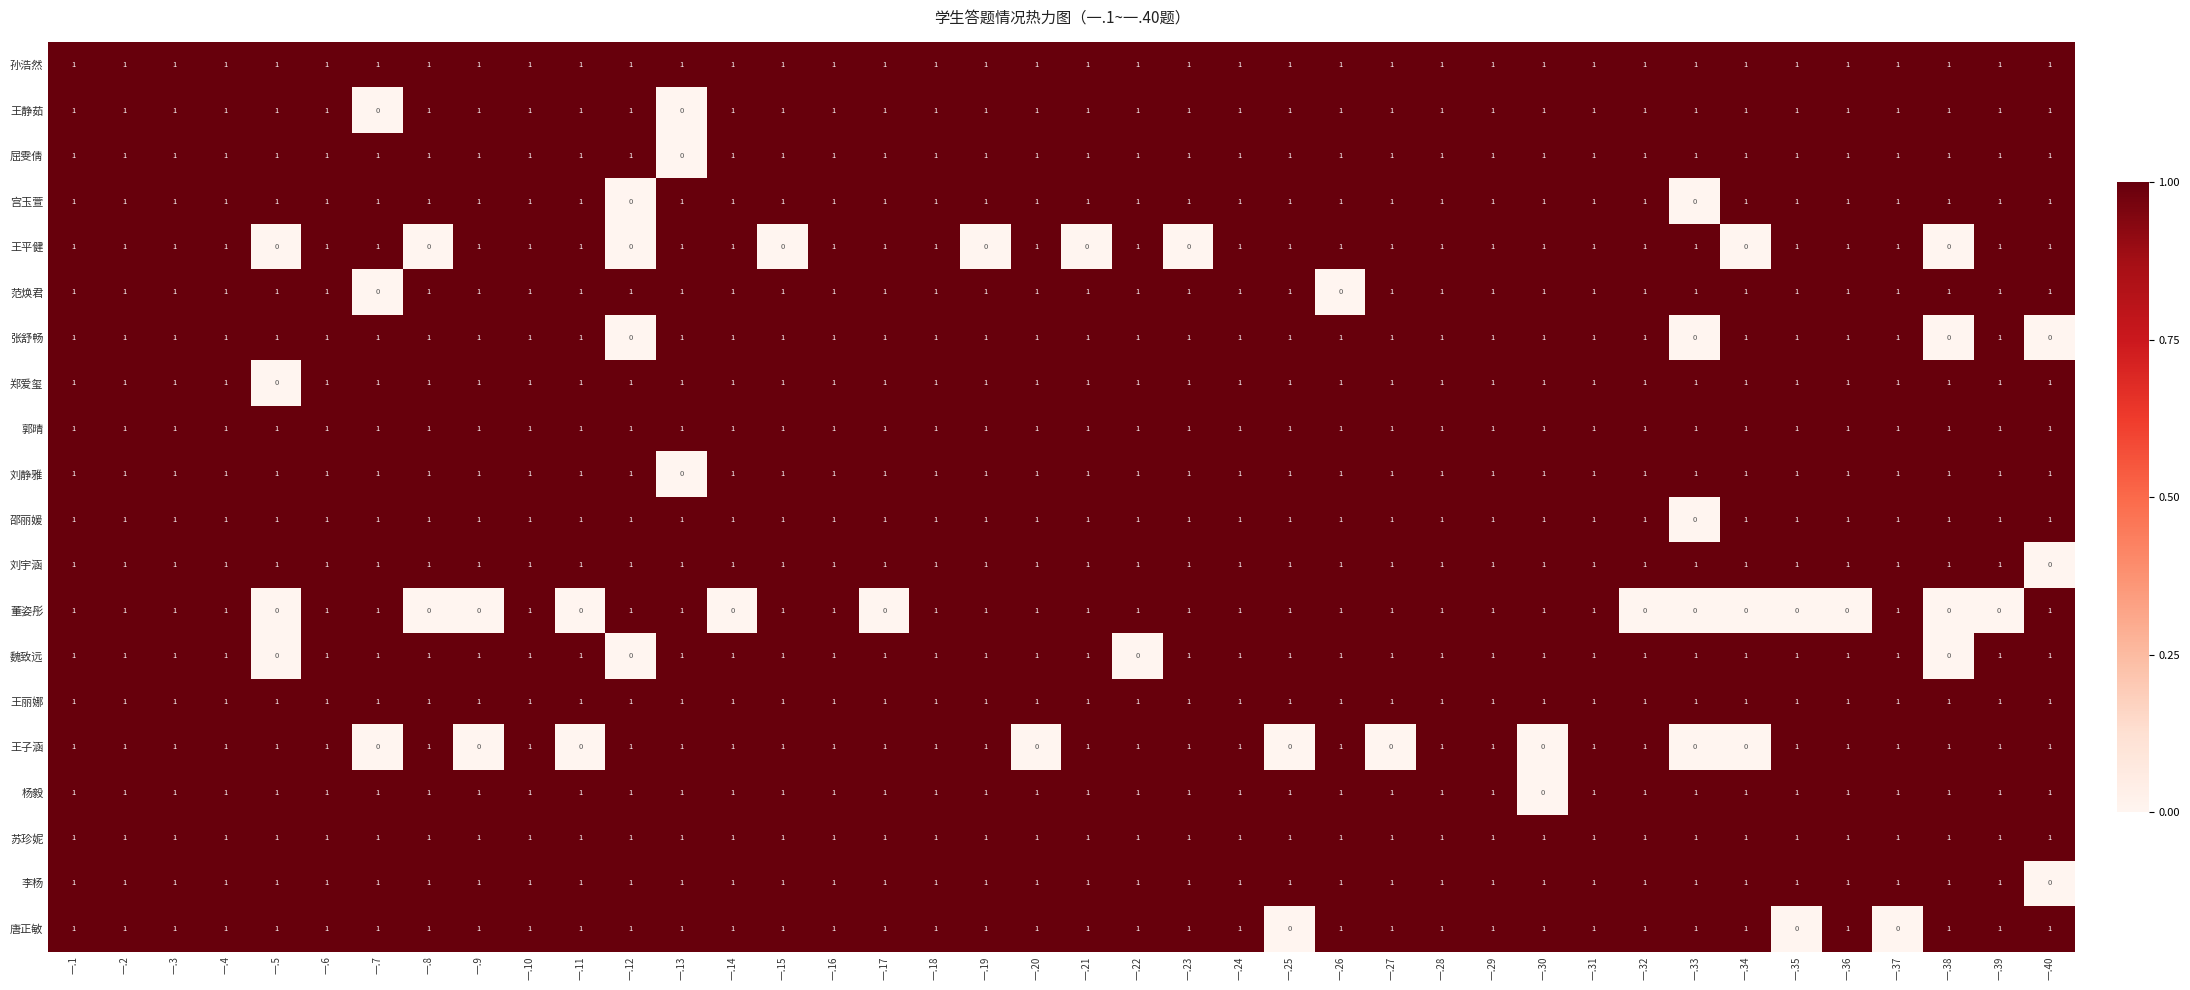

What is the total value across all series at 一.11?

18